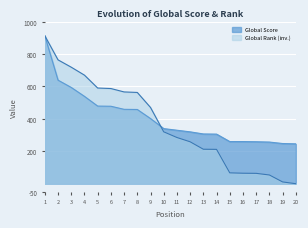

Is it true that Global Score equals 377.2 at 17?

False